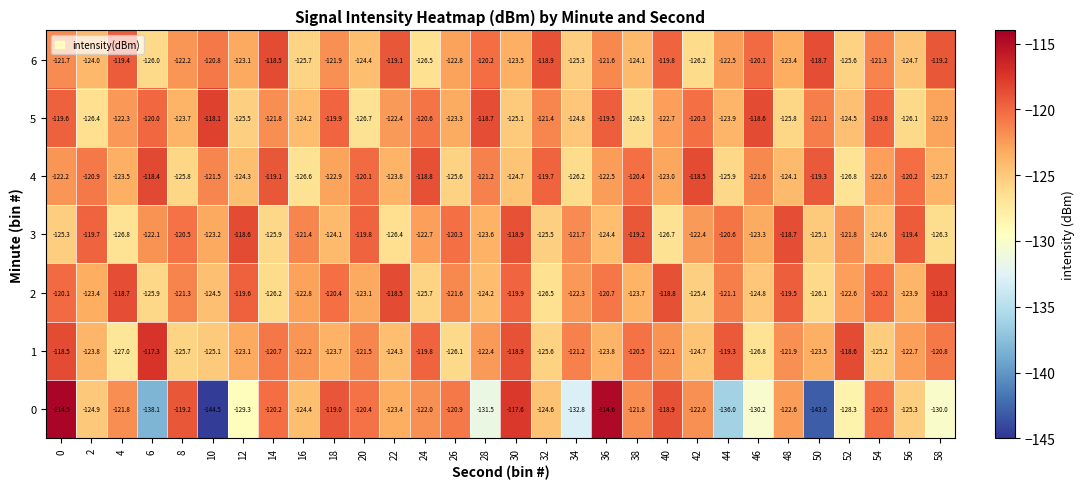

Which category has the highest value in the 5 series?

10